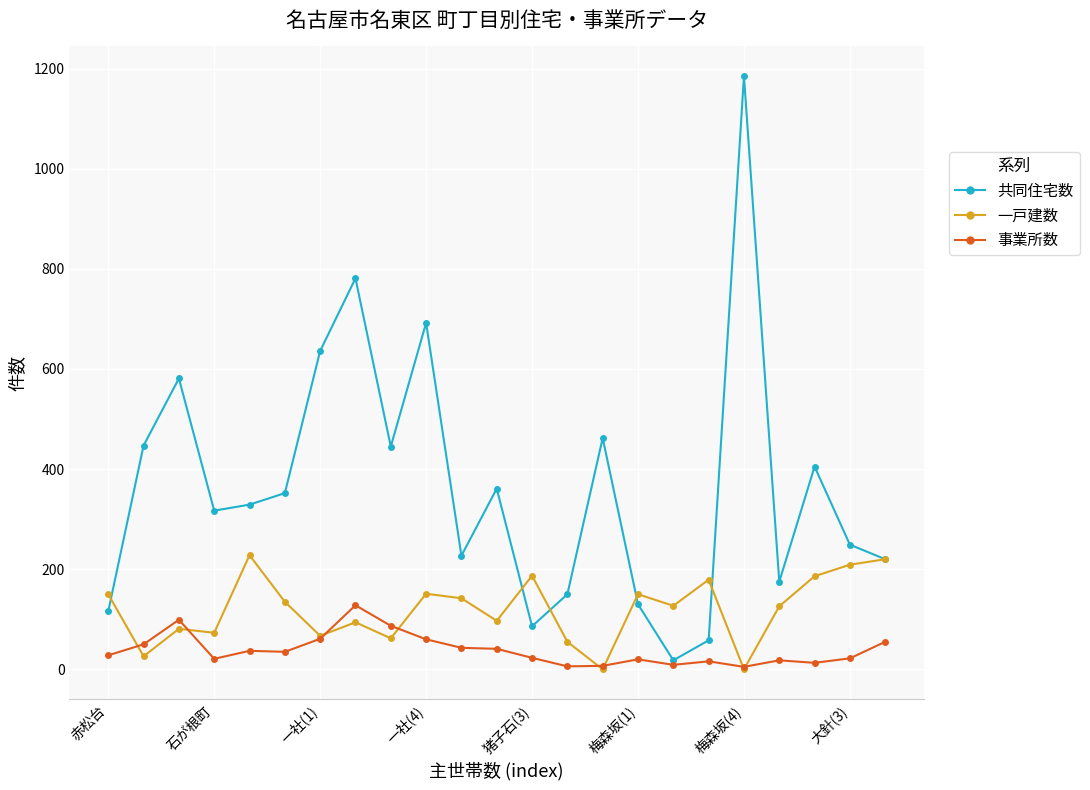

True or false: 共同住宅数 has more than 2 points higher than both neighbors.

True